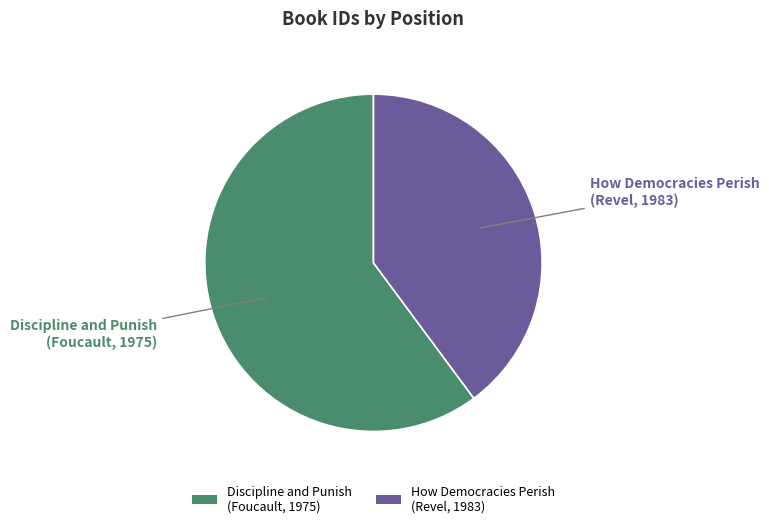

What percentage is the How Democracies Perish (Revel, 1983) slice, to the nearest percent?

40%